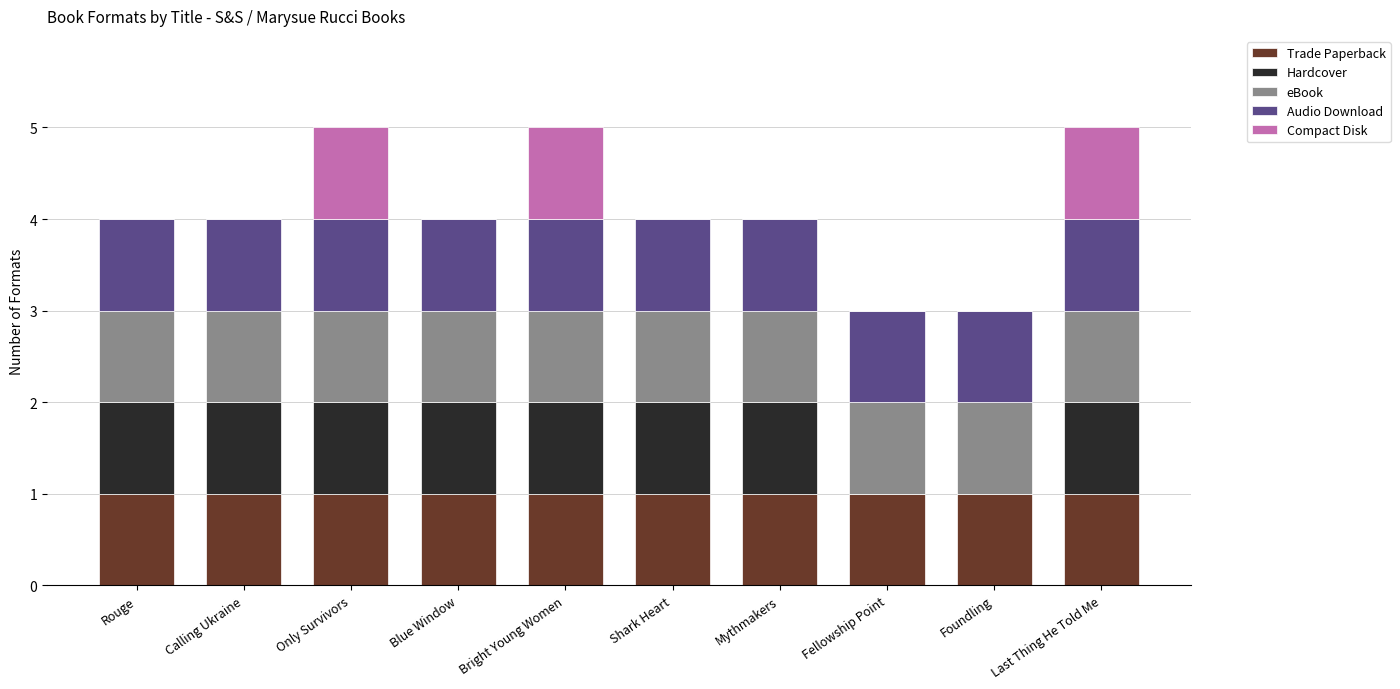

The value of Trade Paperback at Shark Heart is 0. True or false?

False